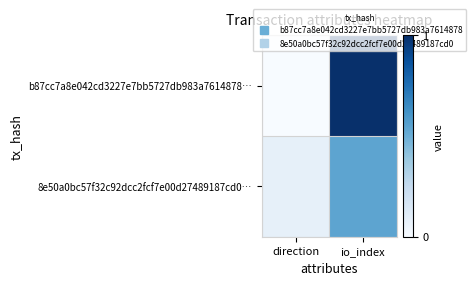

Count the number of data series in this chart.

2